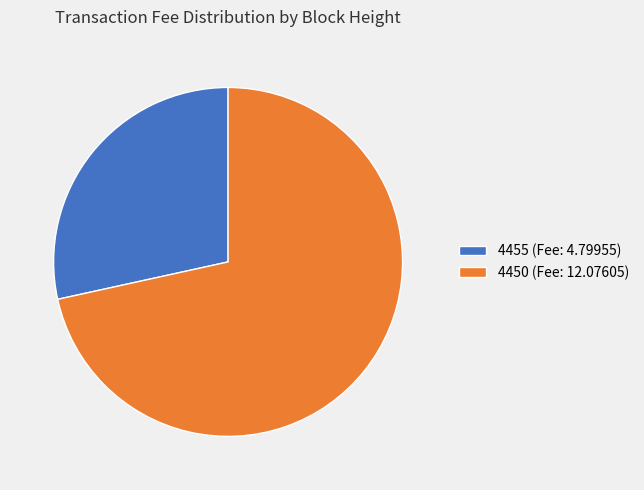

Is the sum of 4450 (Fee: 12.07605) and 4455 (Fee: 4.79955) greater than half?

Yes